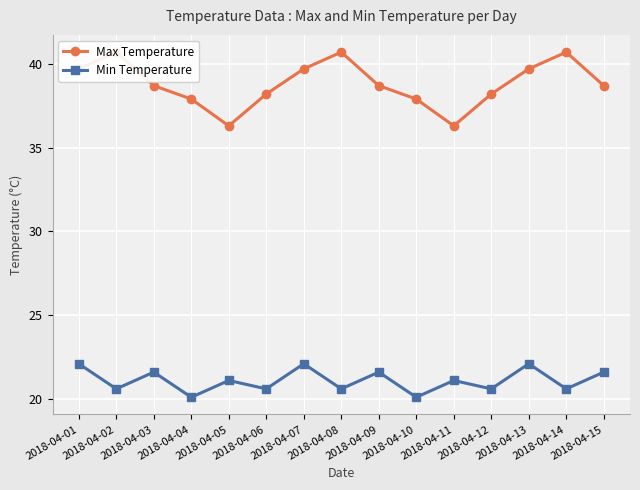

Reading left to right, what are all the values shown in this chart?

Max Temperature: 2018-04-01=39.7	2018-04-02=40.7	2018-04-03=38.7	2018-04-04=37.9	2018-04-05=36.3	2018-04-06=38.2	2018-04-07=39.7	2018-04-08=40.7	2018-04-09=38.7	2018-04-10=37.9	2018-04-11=36.3	2018-04-12=38.2	2018-04-13=39.7	2018-04-14=40.7	2018-04-15=38.7
Min Temperature: 2018-04-01=22.1	2018-04-02=20.6	2018-04-03=21.6	2018-04-04=20.1	2018-04-05=21.1	2018-04-06=20.6	2018-04-07=22.1	2018-04-08=20.6	2018-04-09=21.6	2018-04-10=20.1	2018-04-11=21.1	2018-04-12=20.6	2018-04-13=22.1	2018-04-14=20.6	2018-04-15=21.6